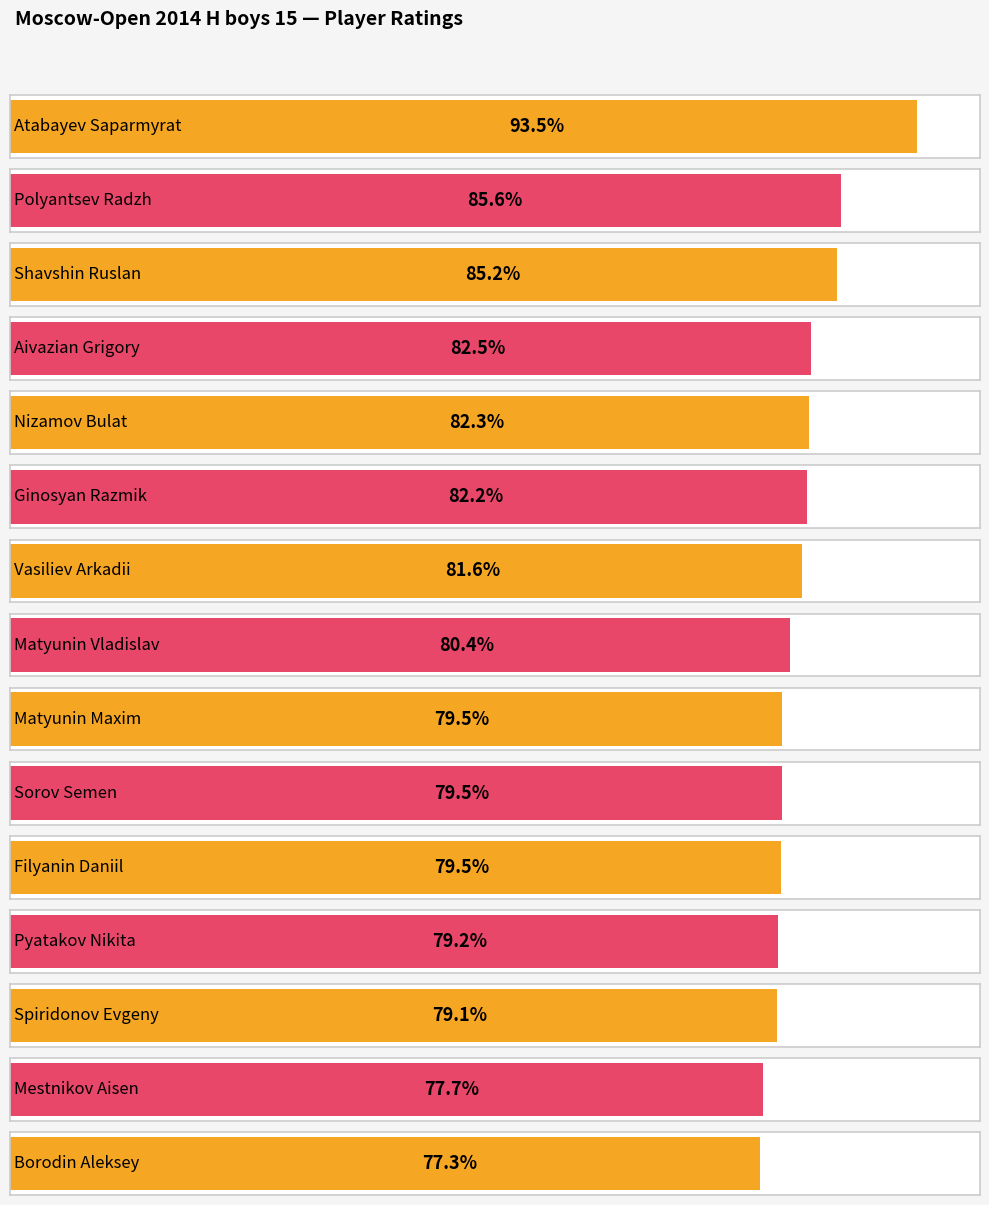

How many data points does each series have?

15